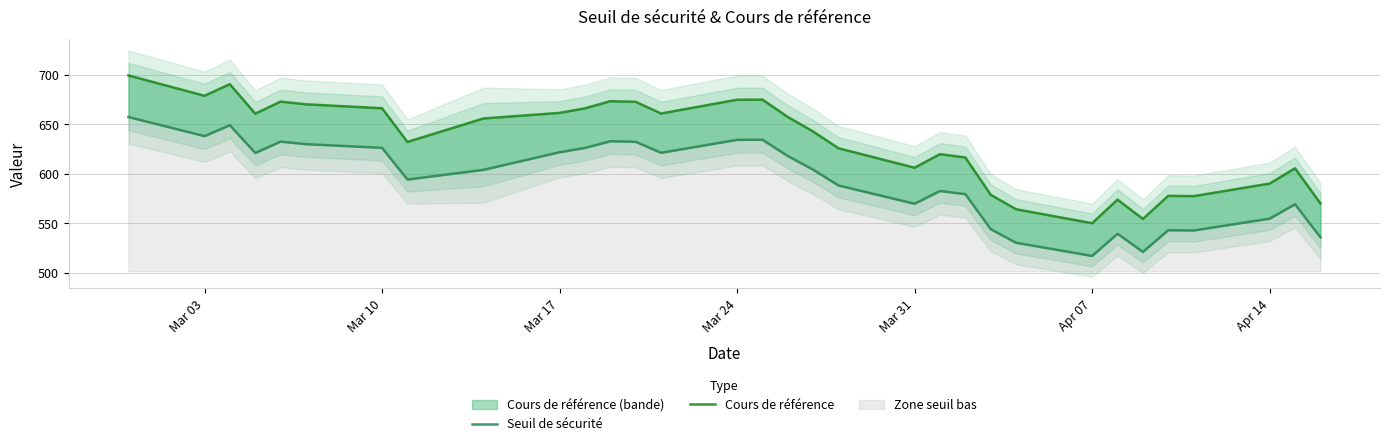

Which series has the largest total across all categories?

Cours de référence